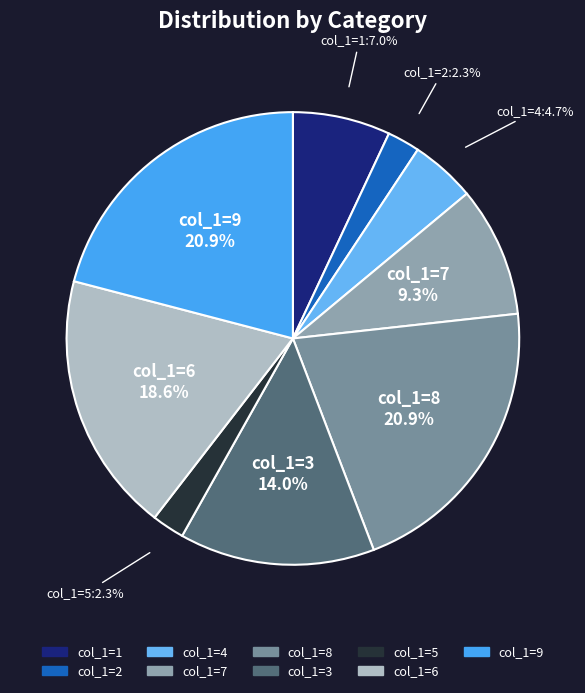

What is the ratio of the value at col_1=9 to the value at col_1=8?

1.0